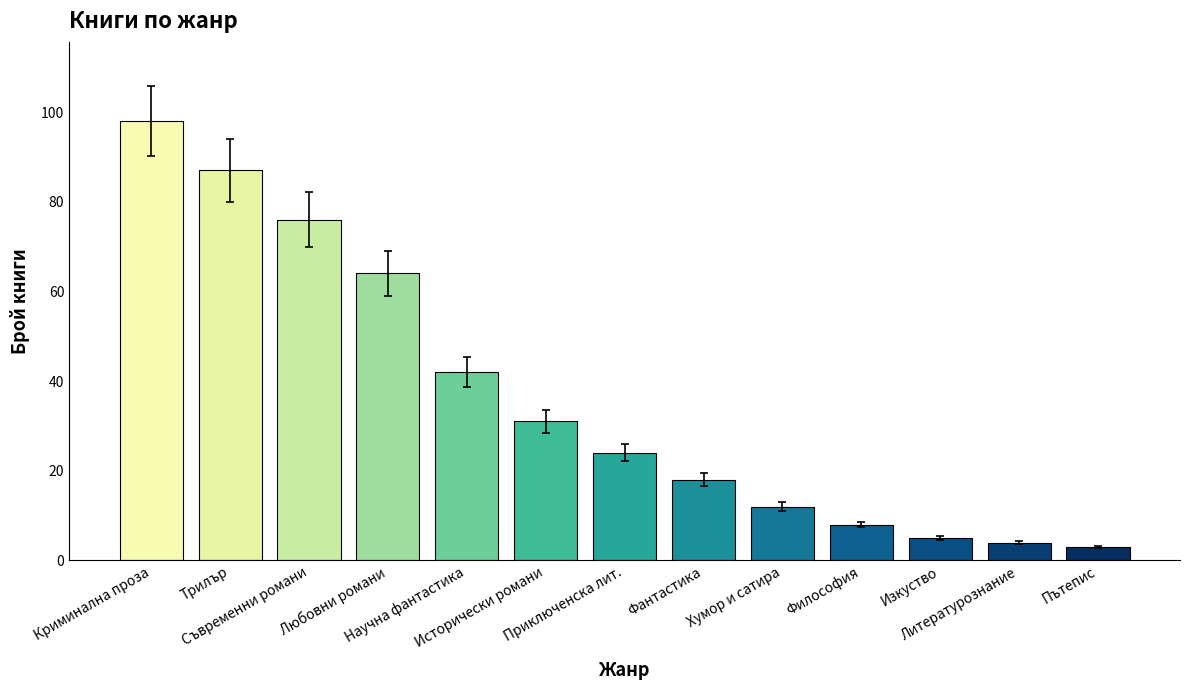

Reading left to right, what are all the values shown in this chart?

Криминална проза=98	Трилър=87	Съвременни романи=76	Любовни романи=64	Научна фантастика=42	Исторически романи=31	Приключенска лит.=24	Фантастика=18	Хумор и сатира=12	Философия=8	Изкуство=5	Литературознание=4	Пътепис=3